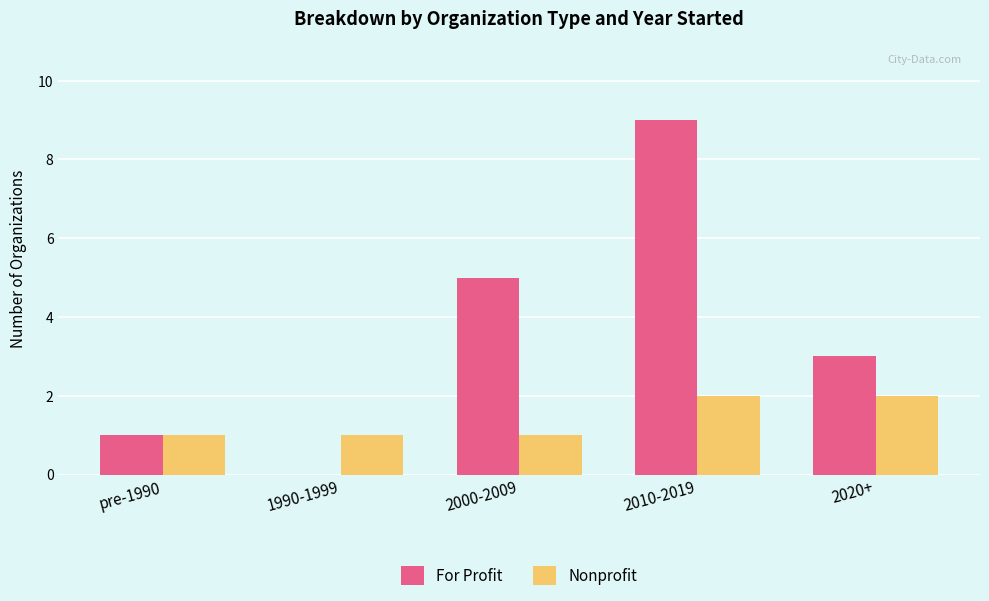

Which series has the largest total across all categories?

For Profit